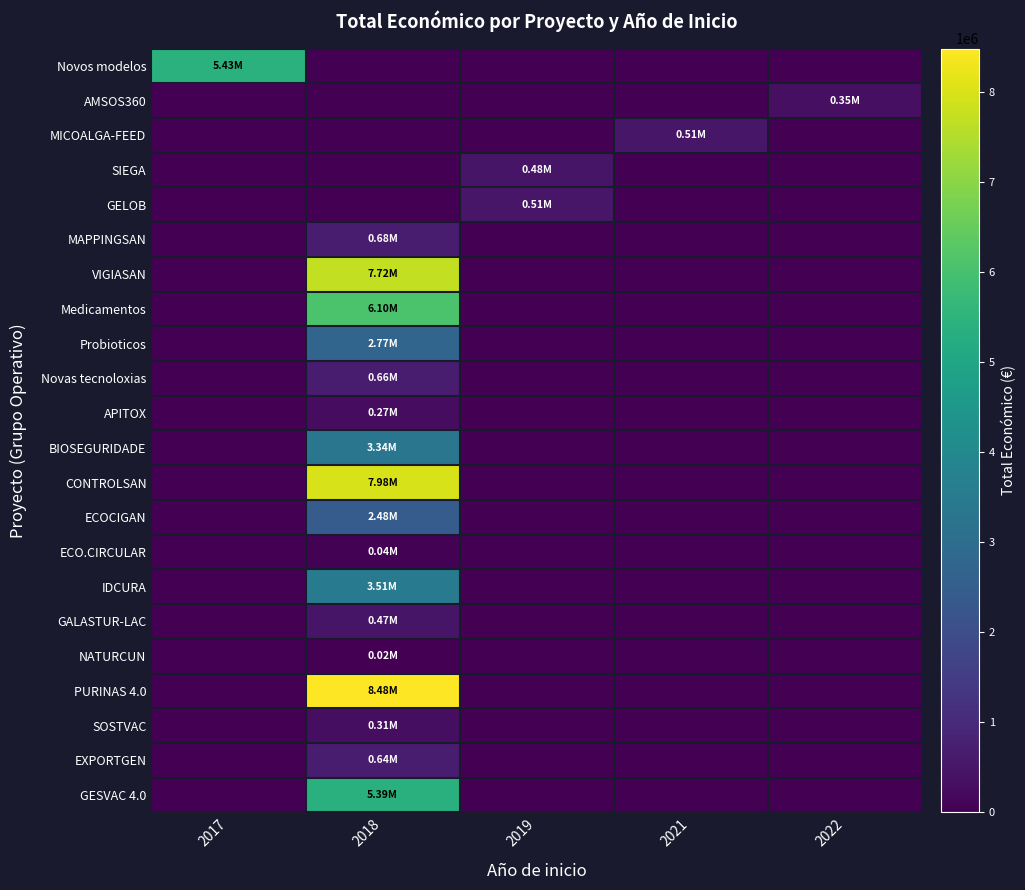

What is the greatest value displayed?

8484999